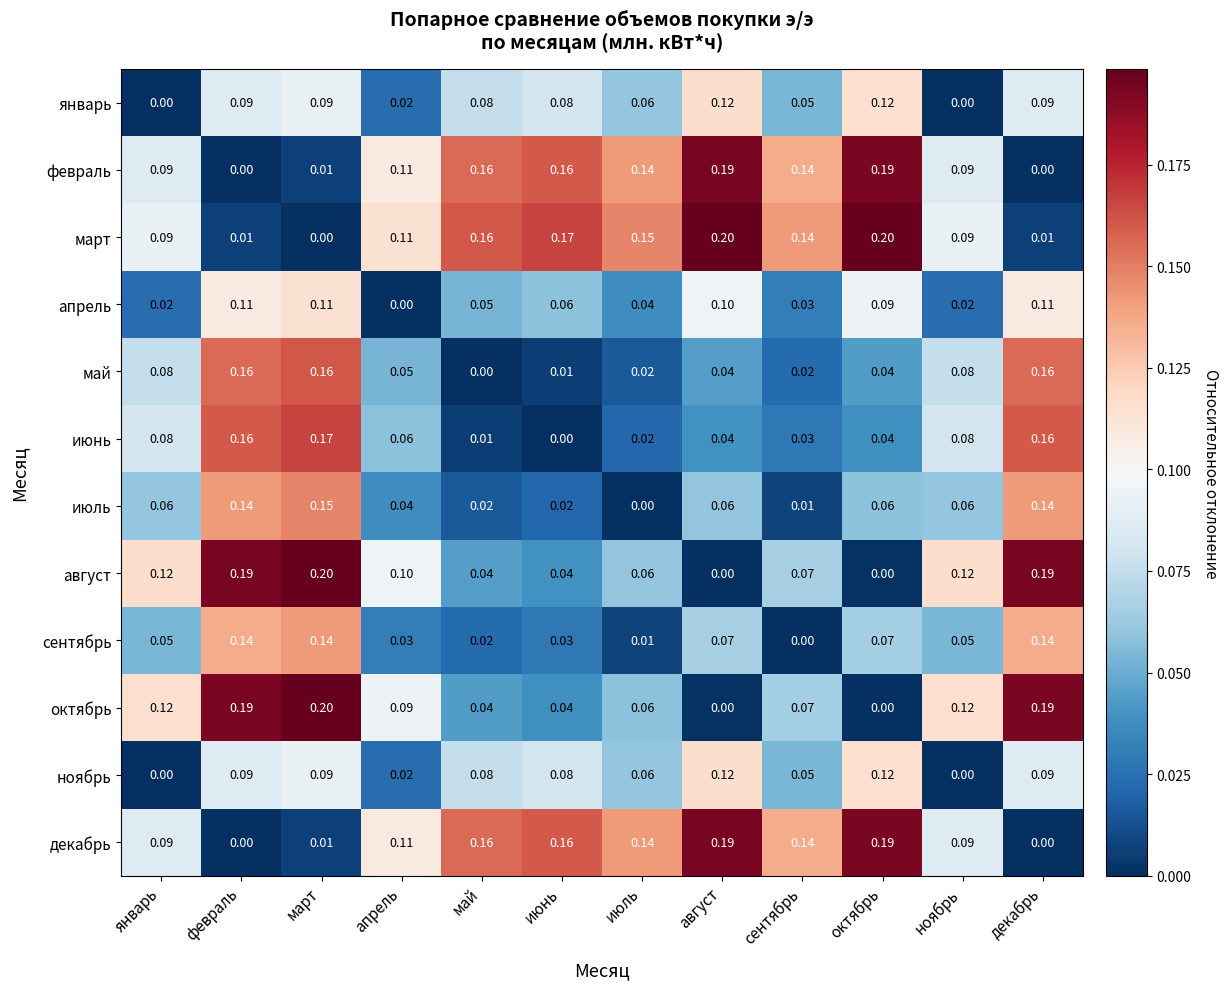

How many categories are shown in the chart?

12